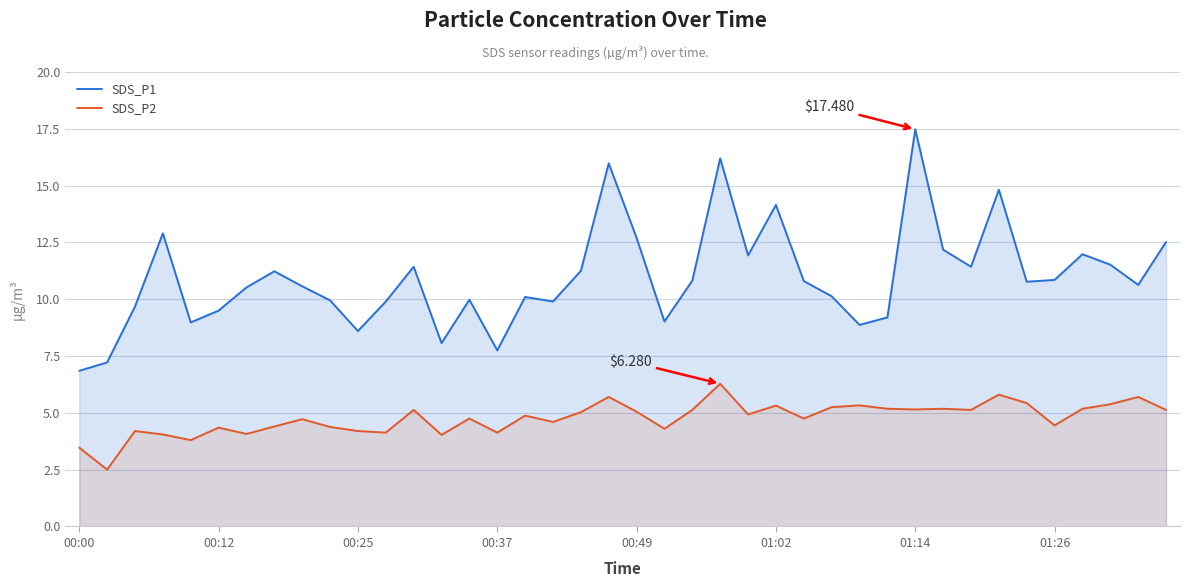

What is the sum of the SDS_P2 values at 00:37 and 00:49?

9.2